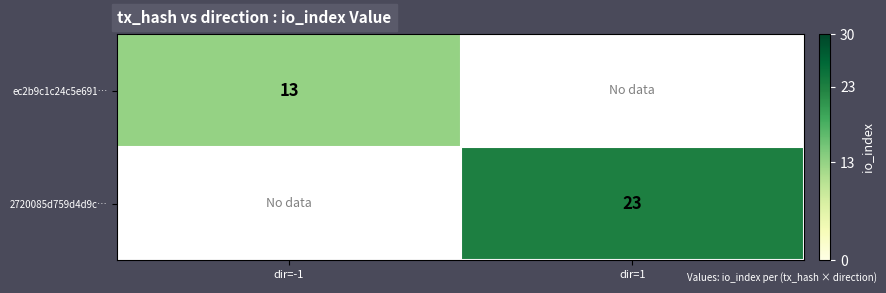

Is it true that 2720085d759d4d9c… equals 16 at dir=1?

False